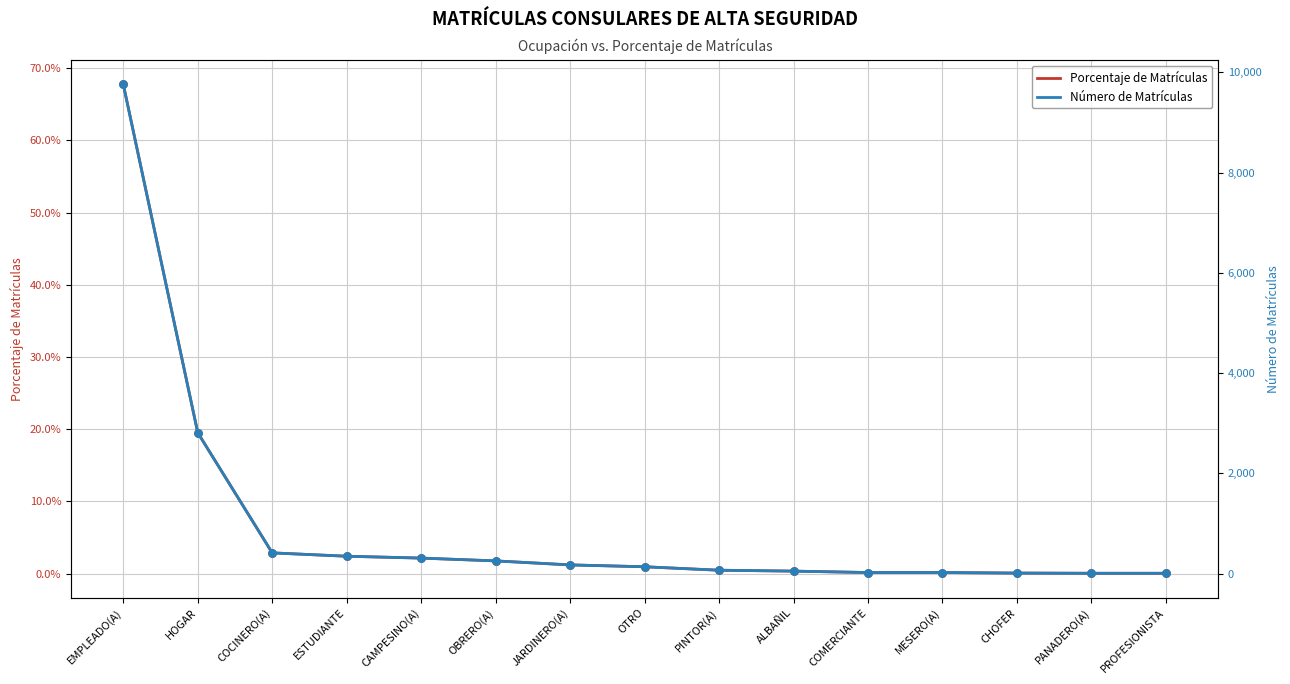

Which series reaches the maximum Y coordinate?

Número de Matrículas